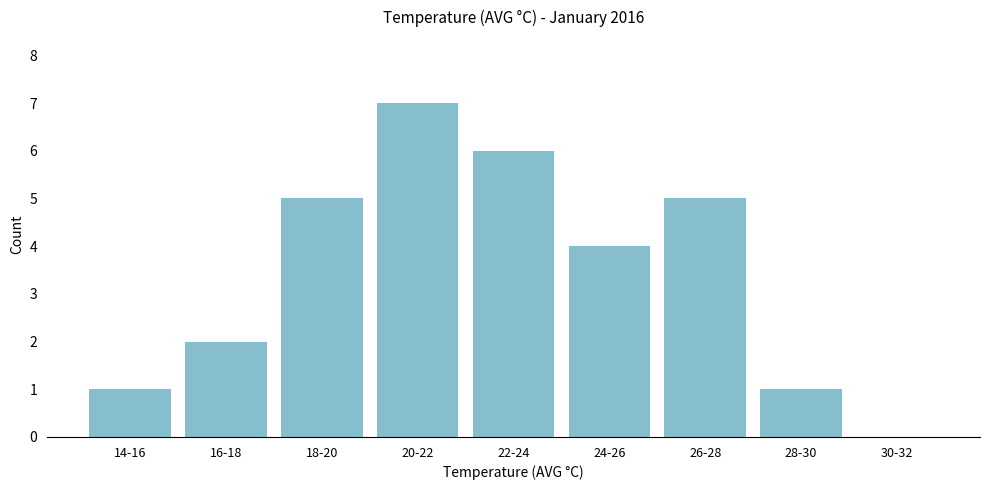

Reading right to left, what are all the values shown in this chart?

30-32=0	28-30=1	26-28=5	24-26=4	22-24=6	20-22=7	18-20=5	16-18=2	14-16=1